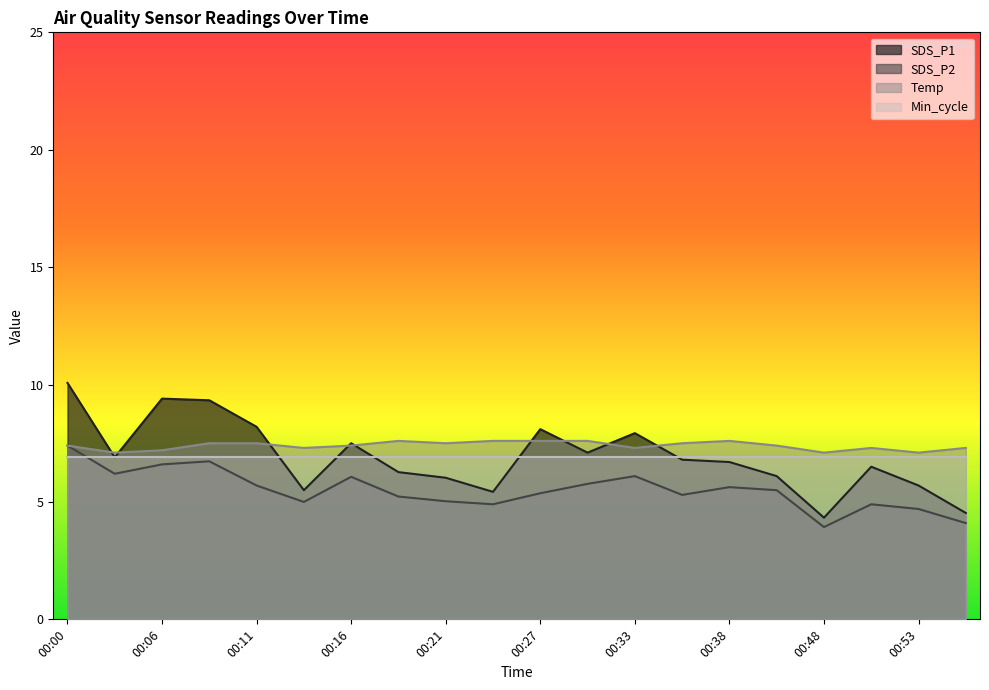

What is the value of the SDS_P1 point at the 11th from the left?

8.1